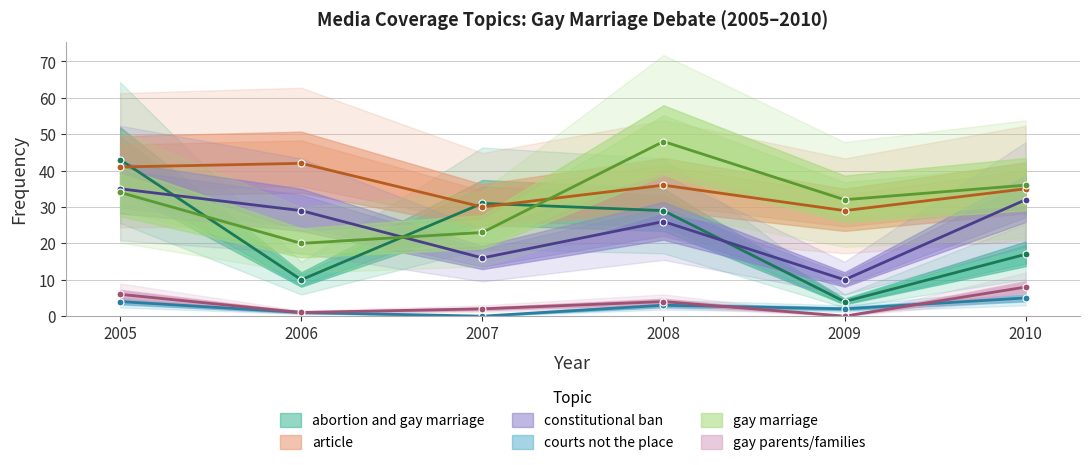

What are all the series names shown in the legend?

abortion and gay marriage, article, constitutional ban, courts not the place, gay marriage, gay parents/families